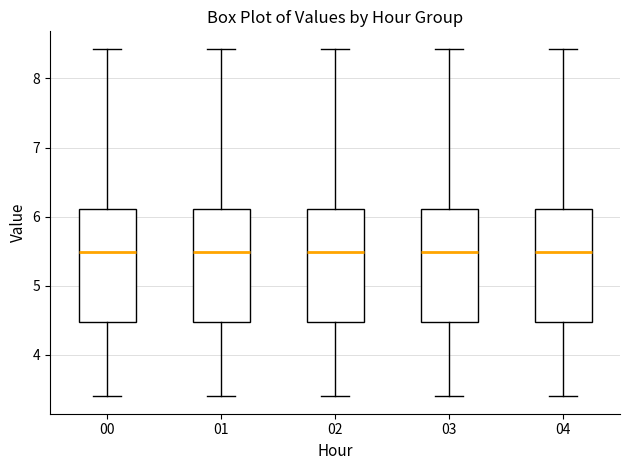

Reading left to right, transcribe this box plot: for each box, give where its median line is, the range the box spans, and where its two whiskers end, as read against the y-axis. The values are not printed on the chart, so give them approximately, as read against the axis.

00: median 5.5, box 4.5 to 6.1, whiskers 3.4 to 8.4
01: median 5.5, box 4.5 to 6.1, whiskers 3.4 to 8.4
02: median 5.5, box 4.5 to 6.1, whiskers 3.4 to 8.4
03: median 5.5, box 4.5 to 6.1, whiskers 3.4 to 8.4
04: median 5.5, box 4.5 to 6.1, whiskers 3.4 to 8.4